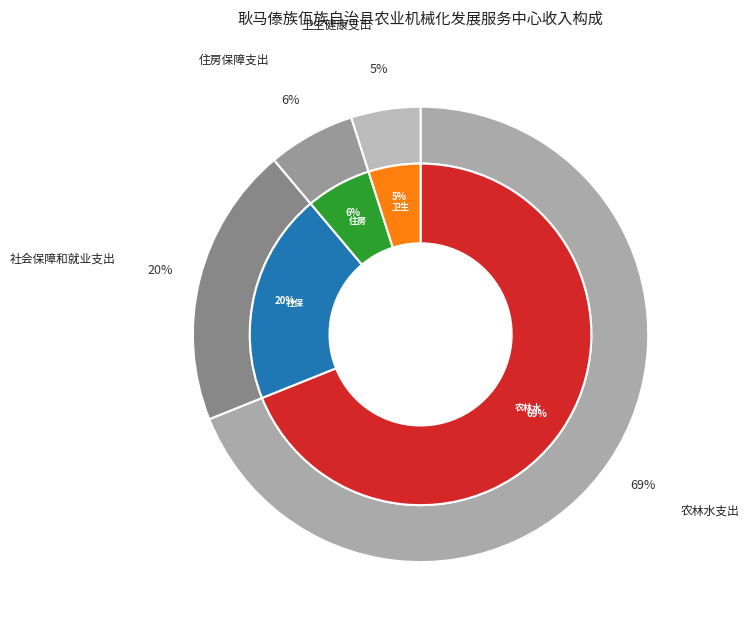

How many slices are in this pie chart?

4